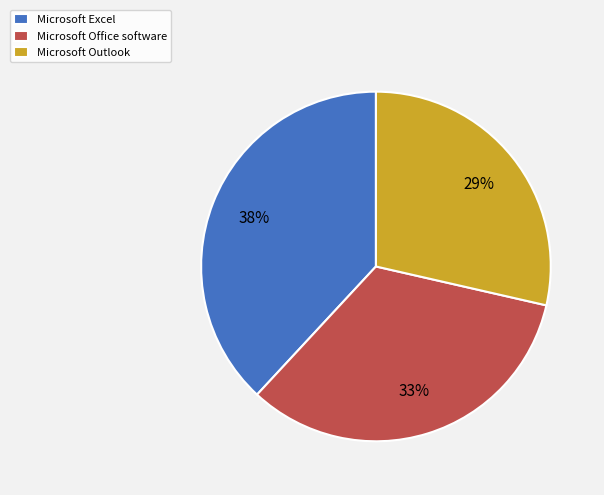

Is Microsoft Office software the majority of the pie?

No